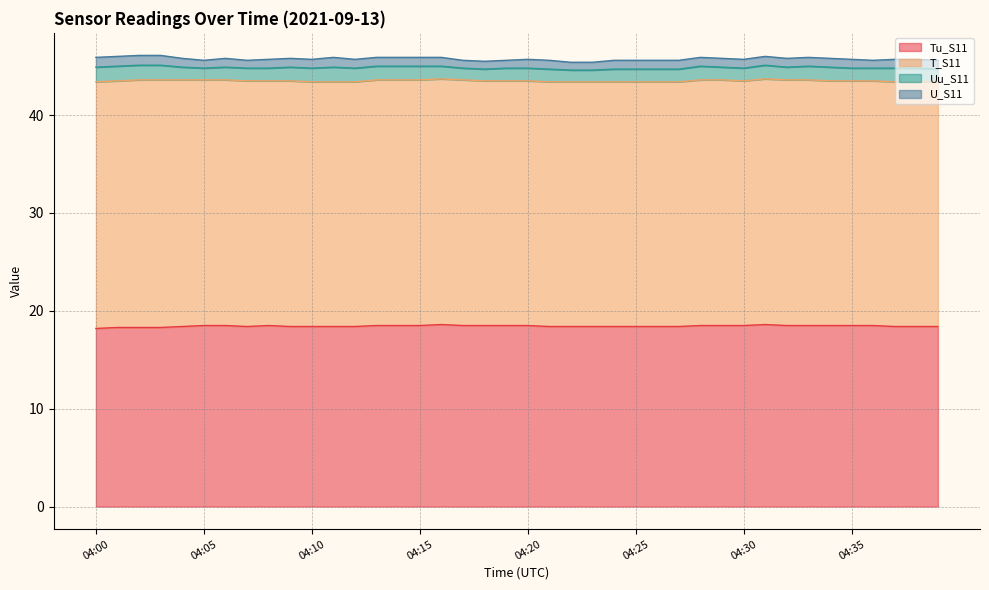

What is the maximum value shown in the chart?

25.3